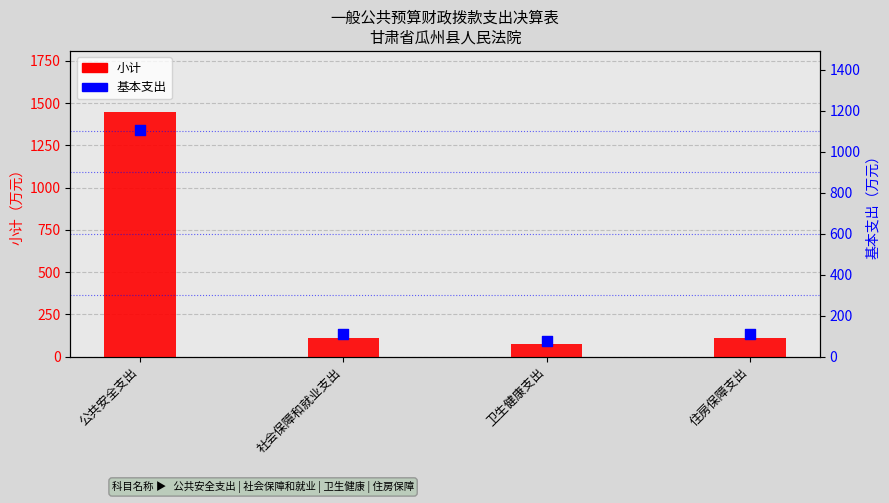

Is the value of 小计 at 住房保障支出 greater than the value of 基本支出 at 社会保障和就业支出?

No